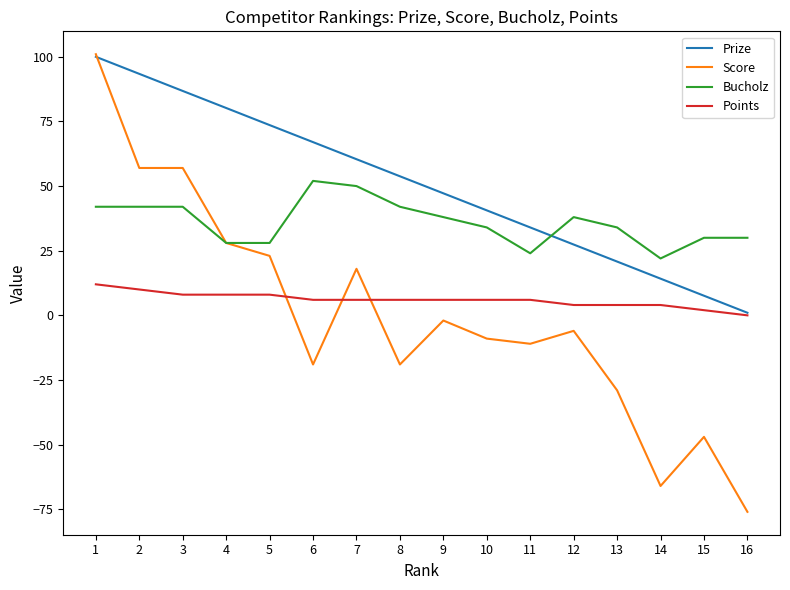

Reading left to right, what are all the values shown in this chart?

Prize: 1=100.0	2=93.4	3=86.8	4=80.2	5=73.6	6=67.0	7=60.4	8=53.8	9=47.2	10=40.6	11=34.0	12=27.4	13=20.8	14=14.2	15=7.6	16=1.0
Score: 1=101.0	2=57.0	3=57.0	4=28.0	5=23.0	6=-19.0	7=18.0	8=-19.0	9=-2.0	10=-9.0	11=-11.0	12=-6.0	13=-29.0	14=-66.0	15=-47.0	16=-76.0
Bucholz: 1=42.0	2=42.0	3=42.0	4=28.0	5=28.0	6=52.0	7=50.0	8=42.0	9=38.0	10=34.0	11=24.0	12=38.0	13=34.0	14=22.0	15=30.0	16=30.0
Points: 1=12.0	2=10.0	3=8.0	4=8.0	5=8.0	6=6.0	7=6.0	8=6.0	9=6.0	10=6.0	11=6.0	12=4.0	13=4.0	14=4.0	15=2.0	16=0.0